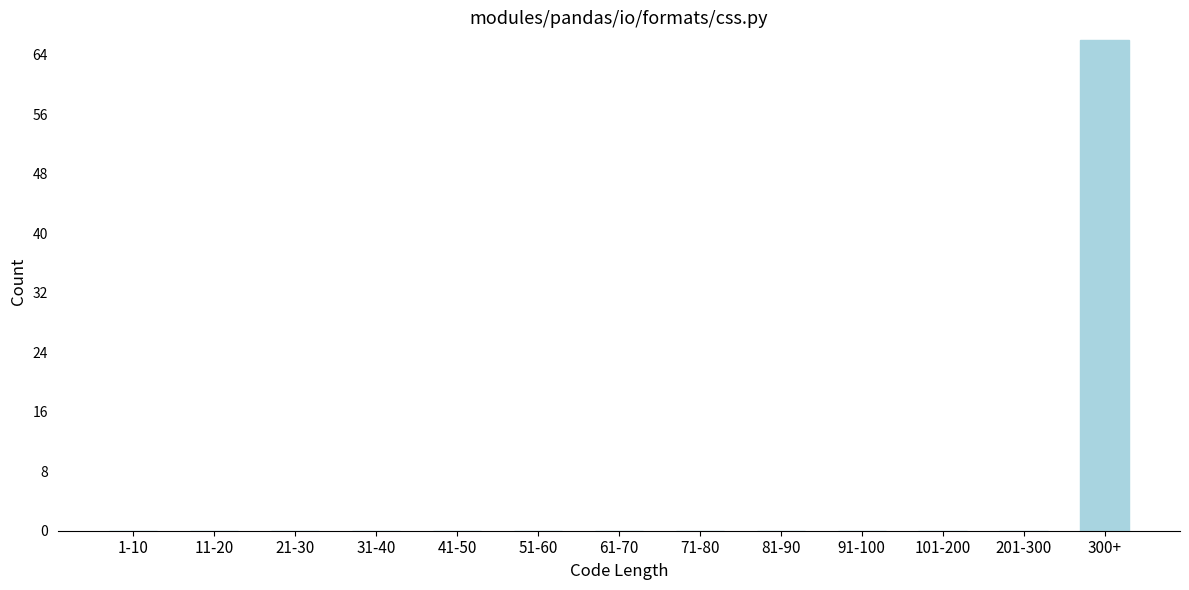

Reading left to right, extract all data points from this chart.

1-10=0	11-20=0	21-30=0	31-40=0	41-50=0	51-60=0	61-70=0	71-80=0	81-90=0	91-100=0	101-200=0	201-300=0	300+=66